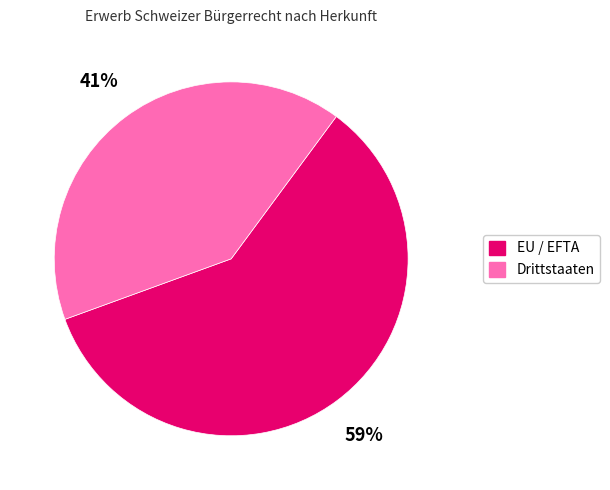

Rank the categories by value from highest to lowest.

EU / EFTA, Drittstaaten